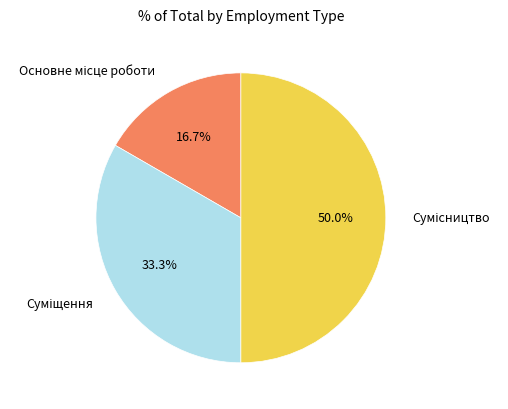

Combined, do Основне місце роботи and Суміщення account for over 50%?

No